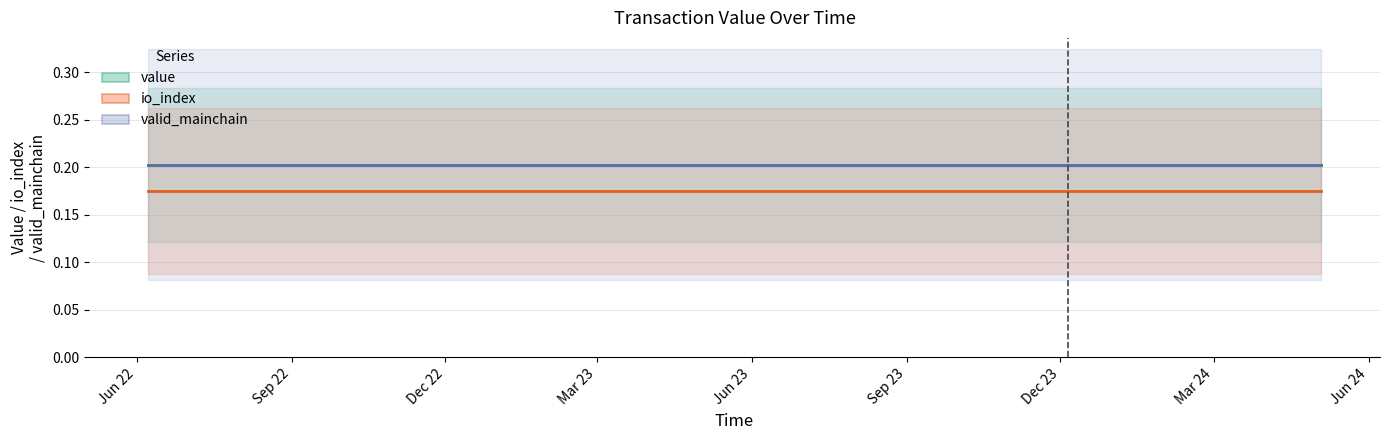

True or false: value_line and io_index_line intersect in this chart.

False